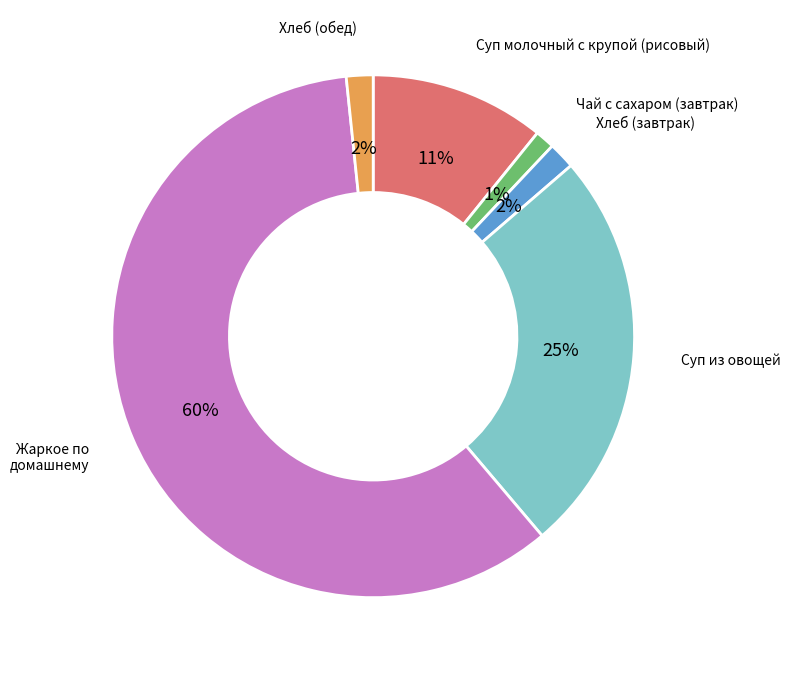

To the nearest percent, what is the average slice percentage?

17%